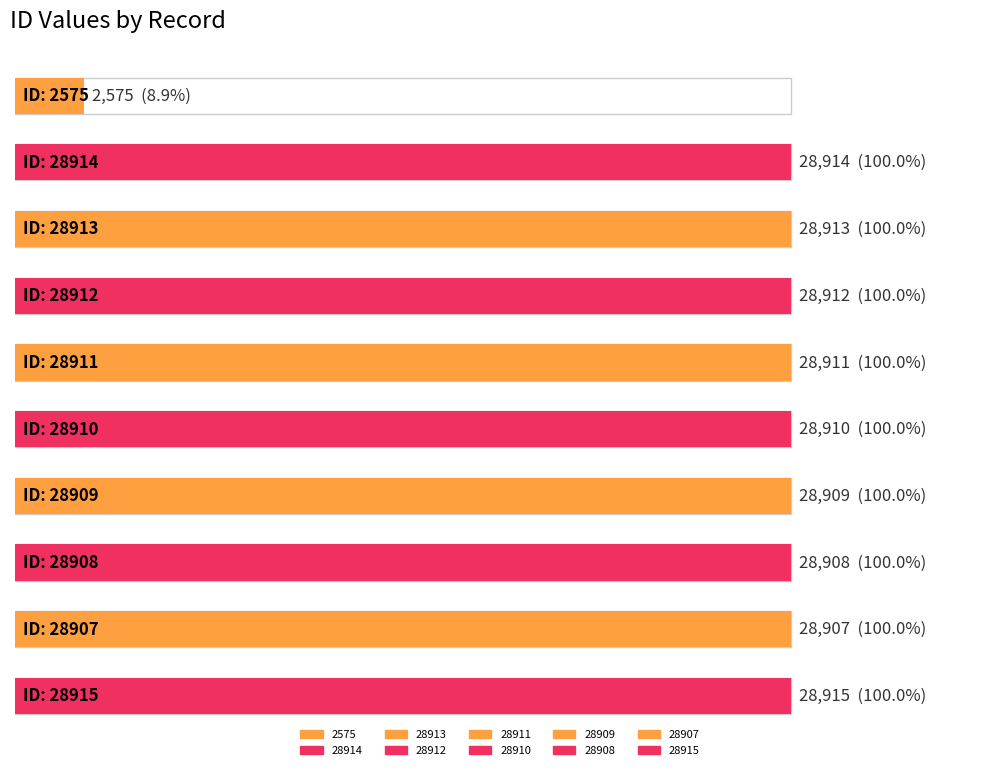

How many bars are there in total?

10